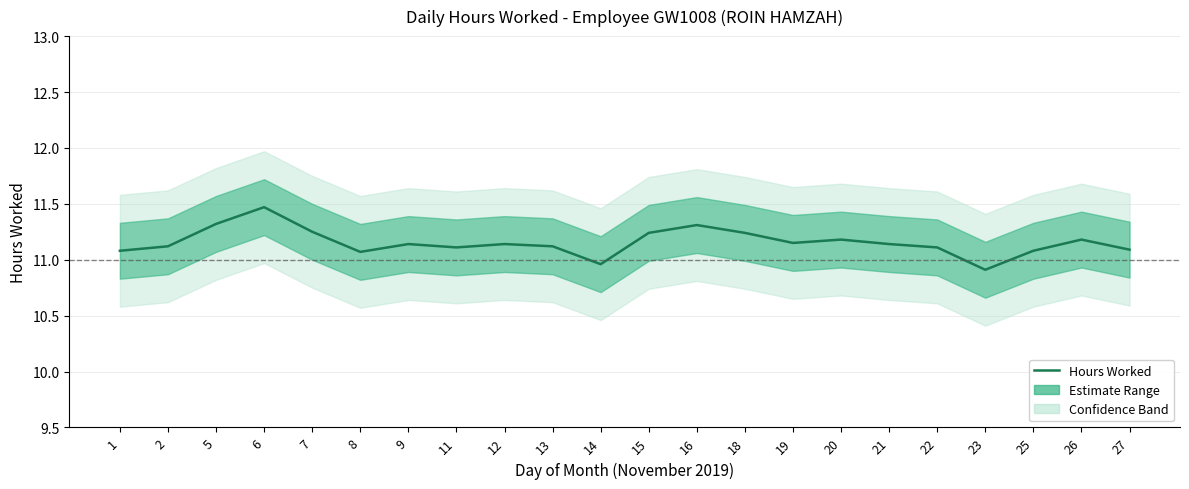

Reading left to right, transcribe all the data shown in this chart.

11.1	11.1	11.3	11.5	11.2	11.1	11.1	11.1	11.1	11.1	11.0	11.2	11.3	11.2	11.2	11.2	11.1	11.1	10.9	11.1	11.2	11.1